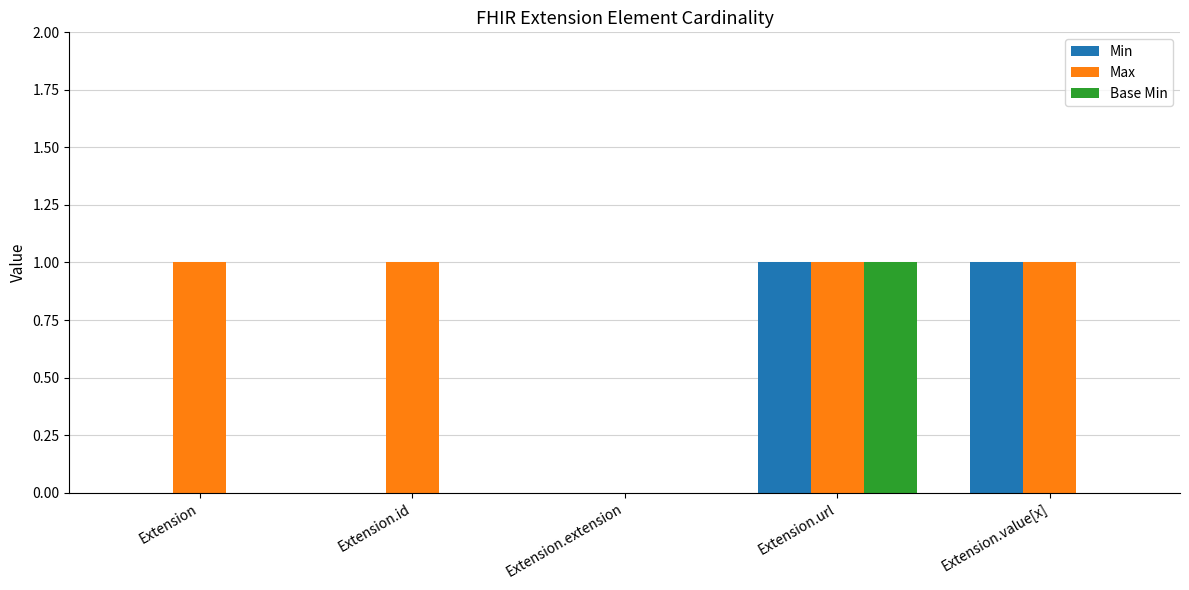

True or false: Max has a value of 2 at Extension.value[x].

False